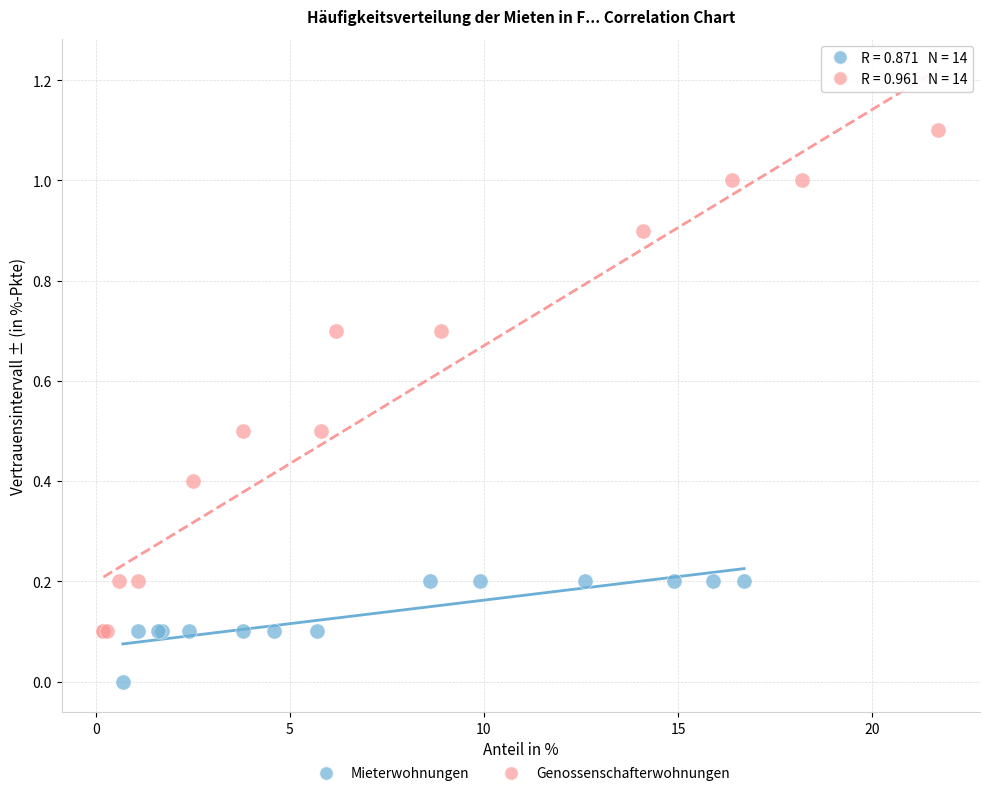

What are all the series names shown in the legend?

Mieterwohnungen, Genossenschafterwohnungen